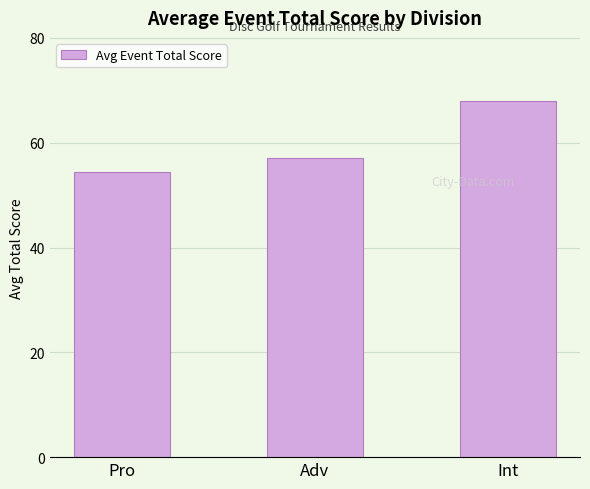

What is the sum of the values at Pro and Int?

122.3